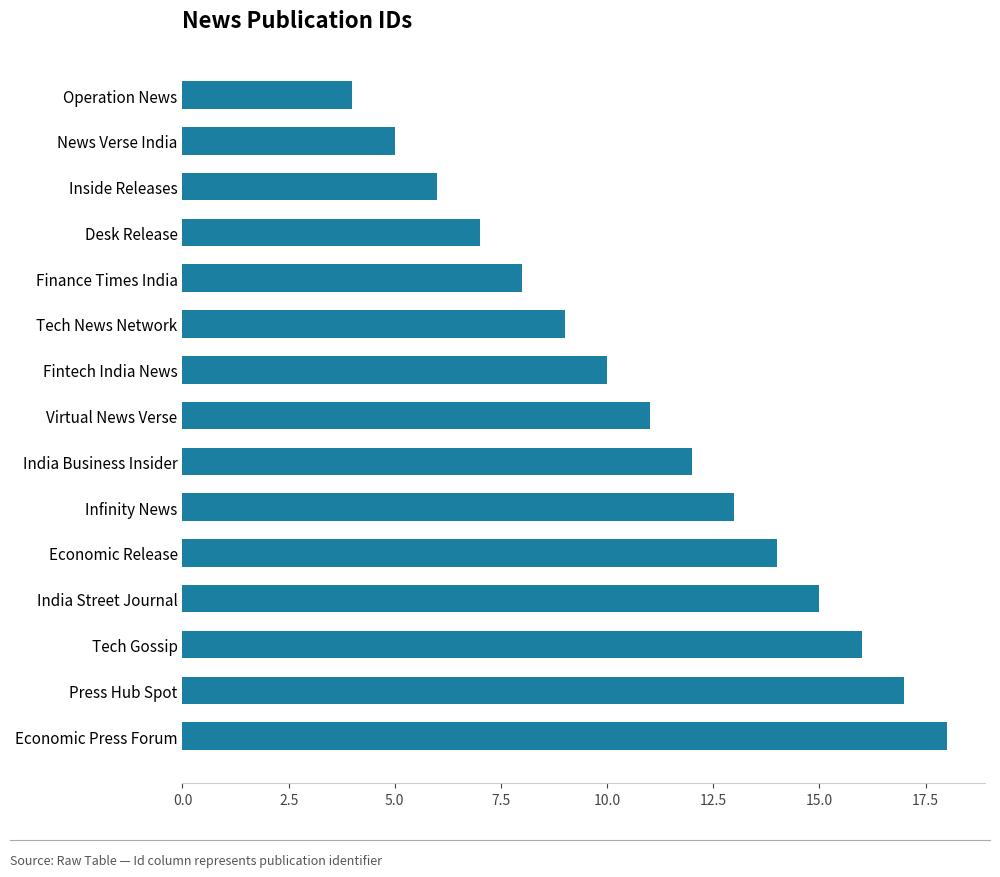

How many categories are shown in the chart?

15